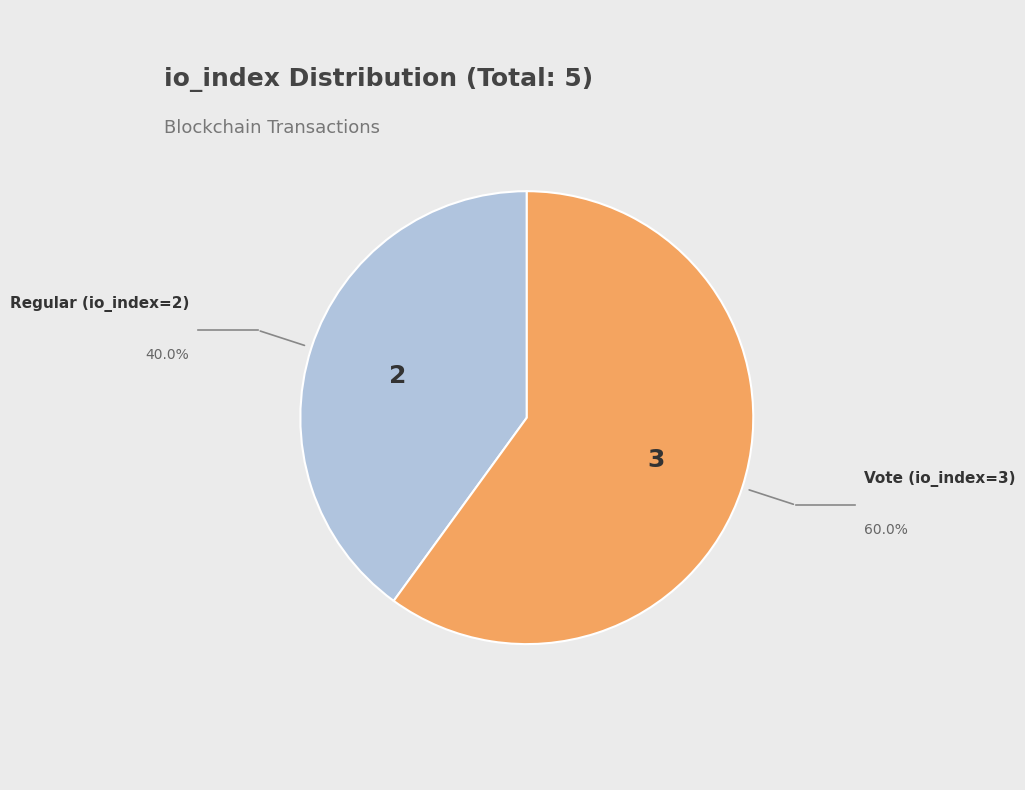

Does any single category account for the majority?

Yes